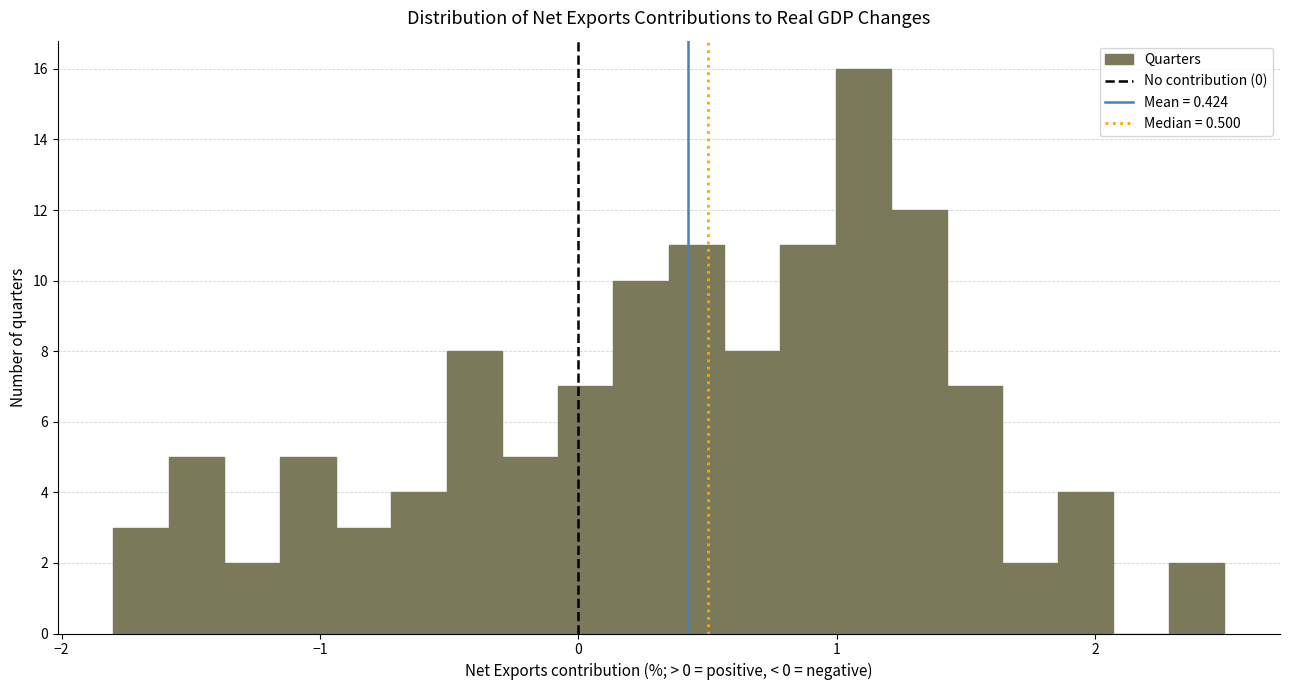

Around what value on the x-axis is the tallest bar? Give the approximate position of its centre, as read against the axis.

1.1